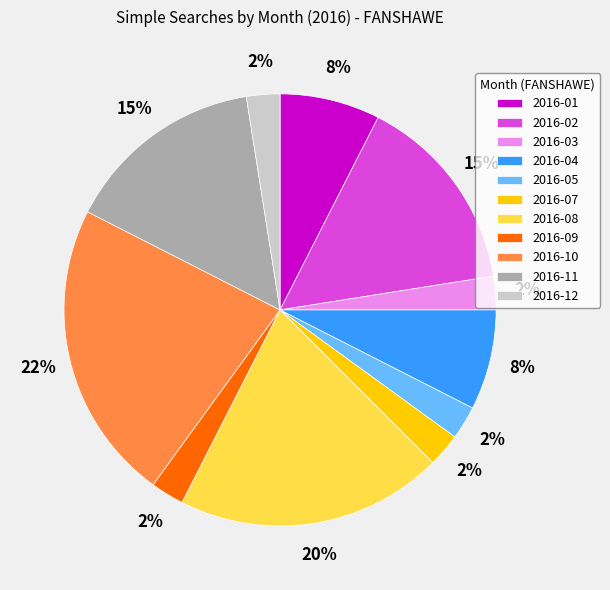

Between 2016-10 and 2016-02, which is larger?

2016-10